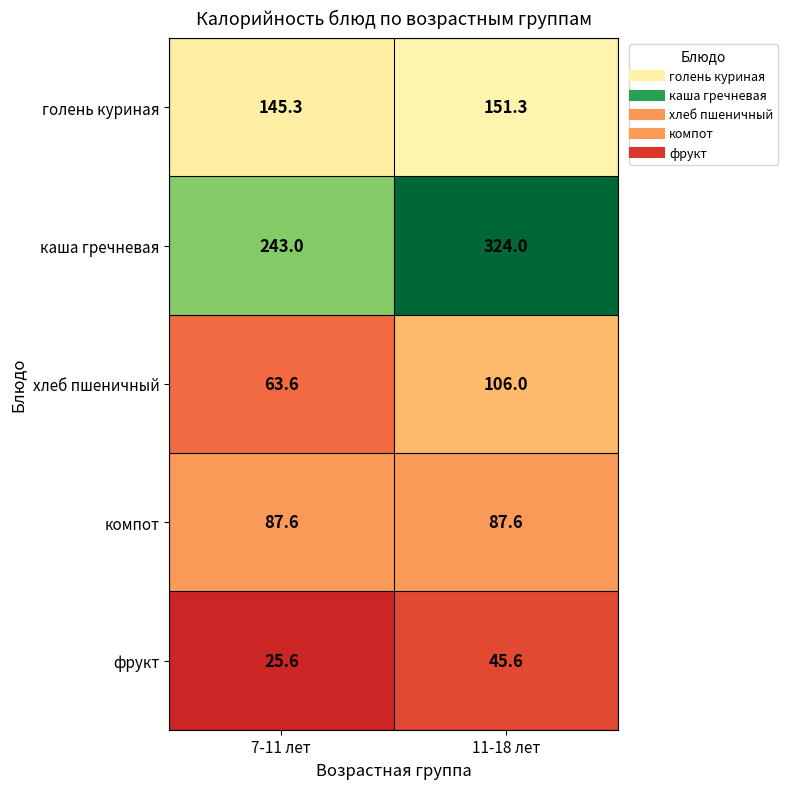

What is the sum of all голень куриная values?

296.6